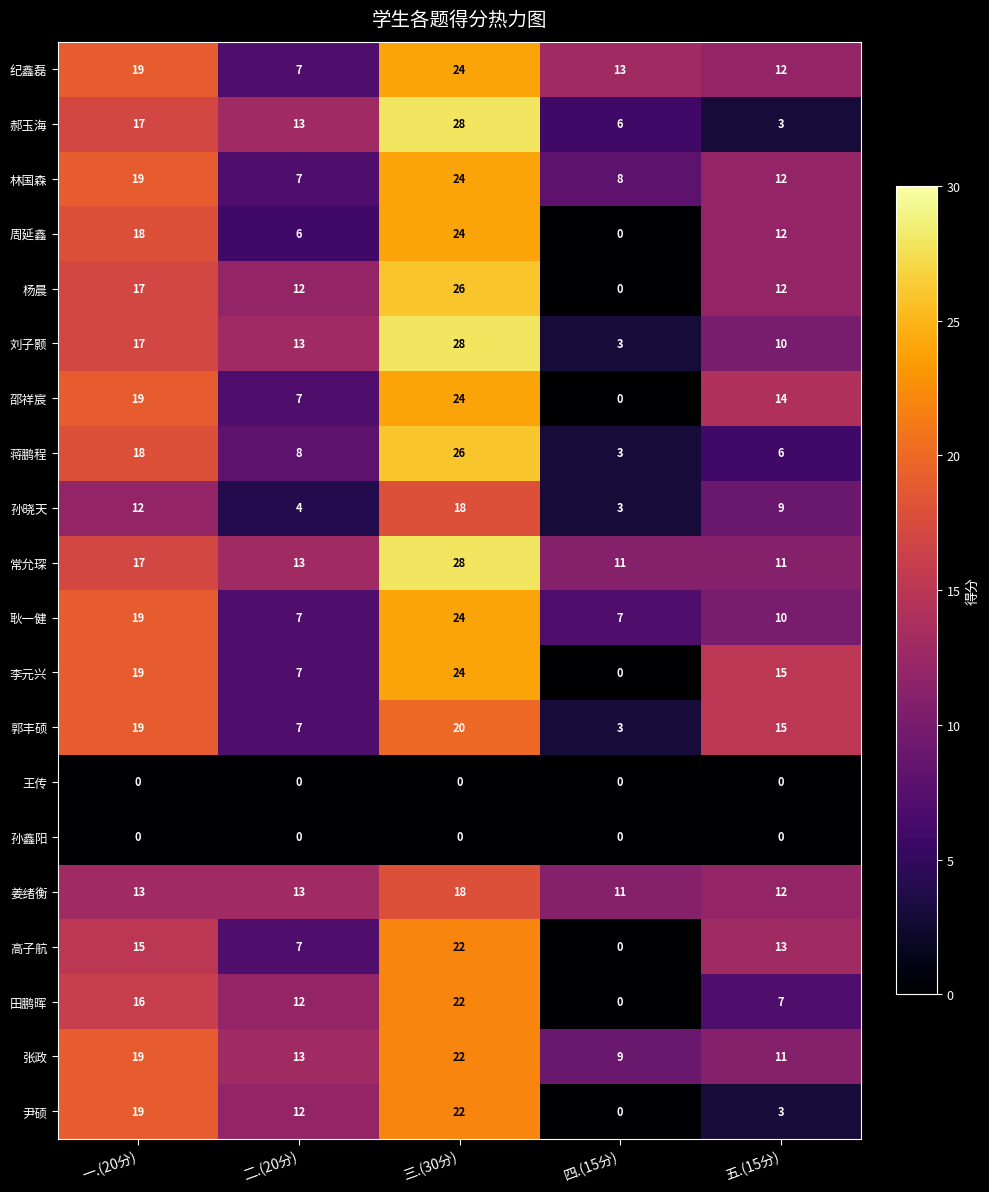

What is the total value across all series at 一.(20分)?

312